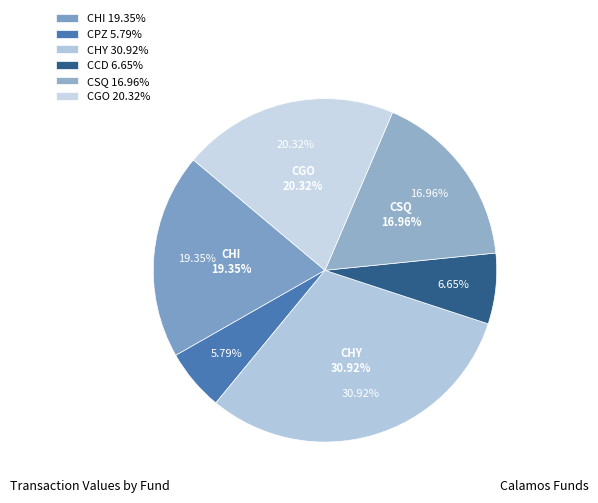

The CHI (2007-07-24) slice represents 16% of the pie. True or false?

False